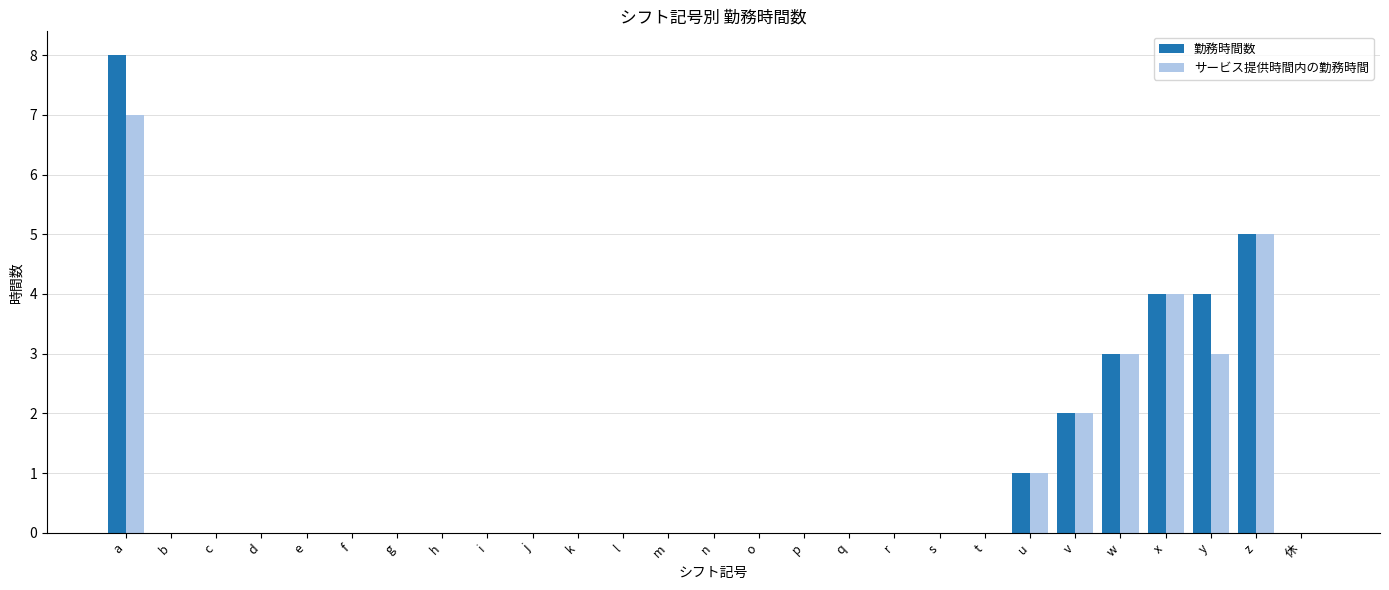

Which label corresponds to the largest value in the chart?

a